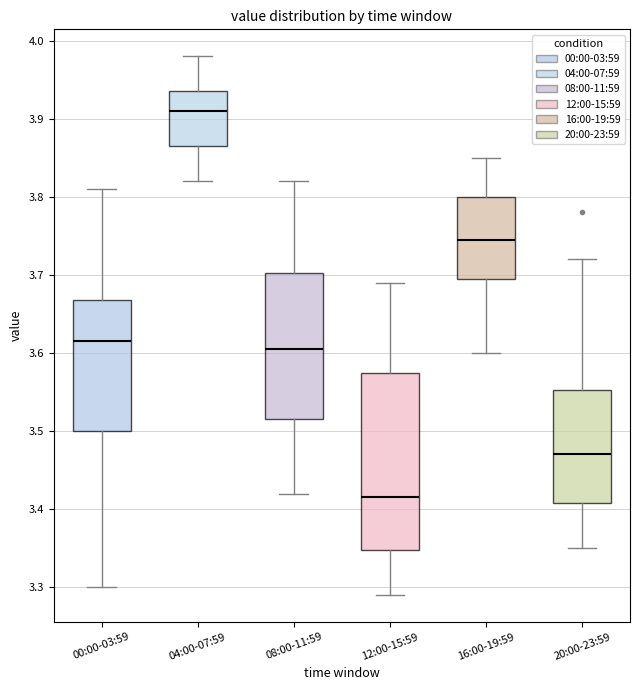

Reading left to right, transcribe this box plot: for each box, give where its median line is, the range the box spans, and where its two whiskers end, as read against the y-axis. The values are not printed on the chart, so give them approximately, as read against the axis.

00:00-03:59: median 3.62, box 3.50 to 3.67, whiskers 3.30 to 3.81
04:00-07:59: median 3.91, box 3.87 to 3.94, whiskers 3.82 to 3.98
08:00-11:59: median 3.61, box 3.52 to 3.70, whiskers 3.42 to 3.82
12:00-15:59: median 3.42, box 3.35 to 3.58, whiskers 3.29 to 3.69
16:00-19:59: median 3.75, box 3.70 to 3.80, whiskers 3.60 to 3.85
20:00-23:59: median 3.47, box 3.41 to 3.55, whiskers 3.35 to 3.72